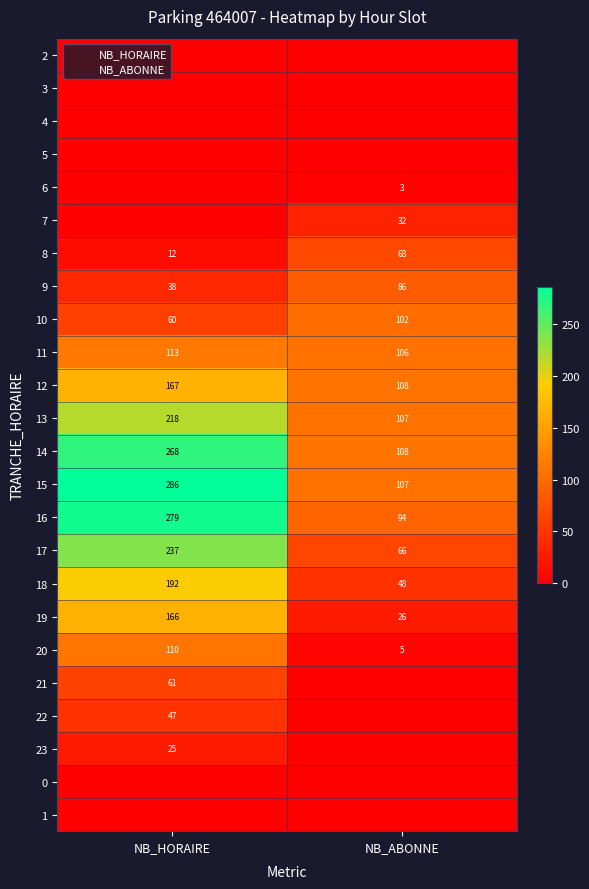

At which category is the sum across all series the highest?

NB_HORAIRE